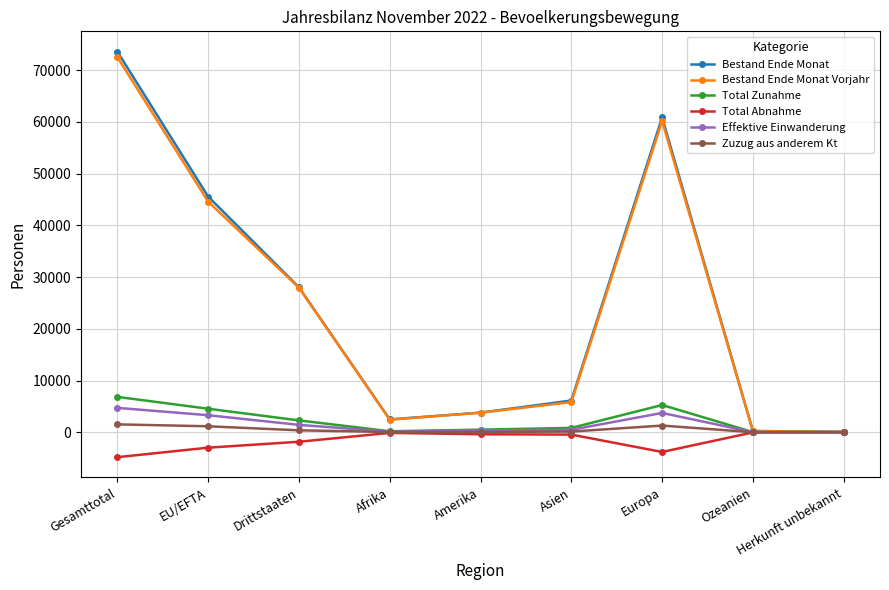

What is the difference between the second highest and second lowest values in the Bestand Ende Monat series?

60636